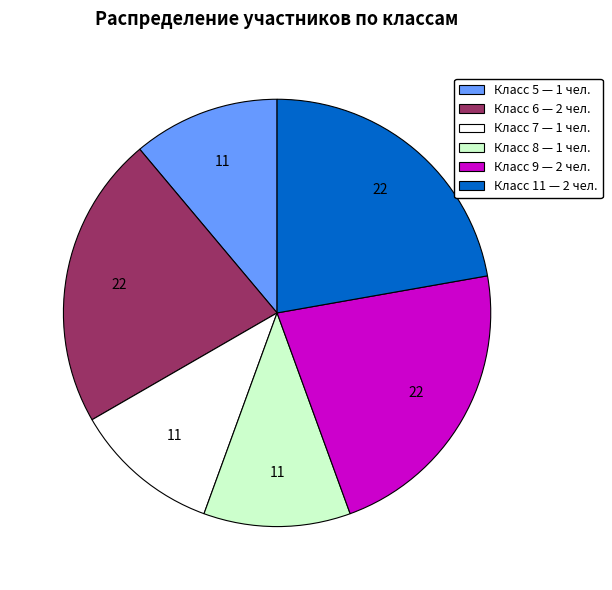

Does any single category account for the majority?

No